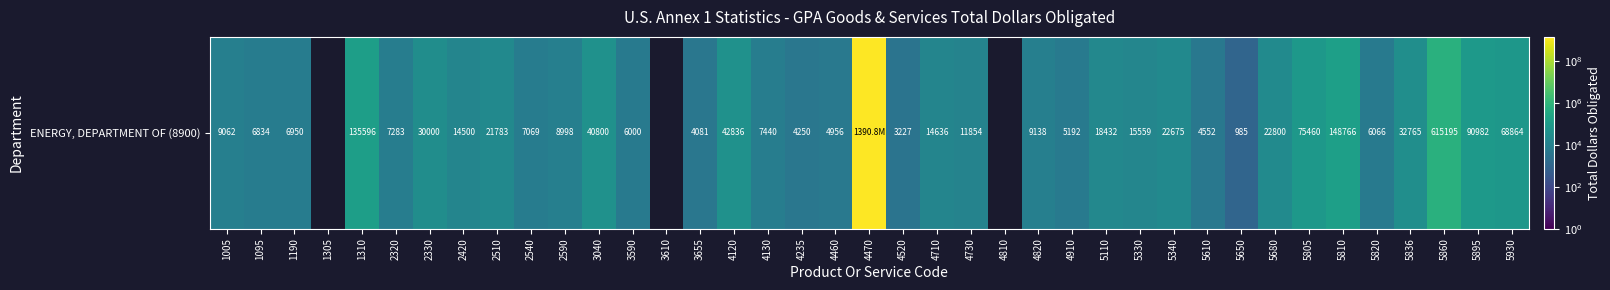

What is the change in value from 4820 to 5810?

+139628.0